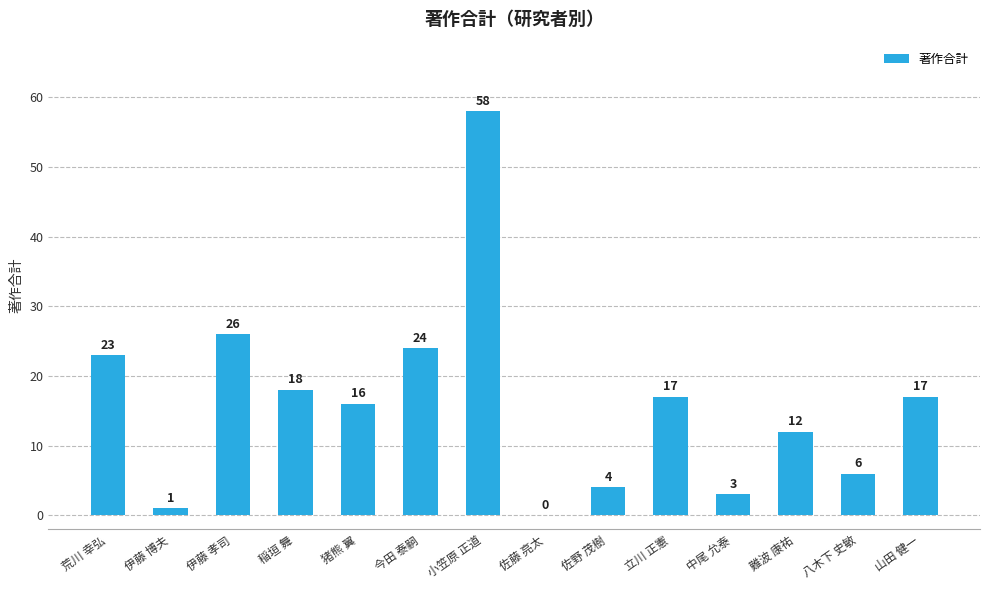

What is the greatest value displayed?

58